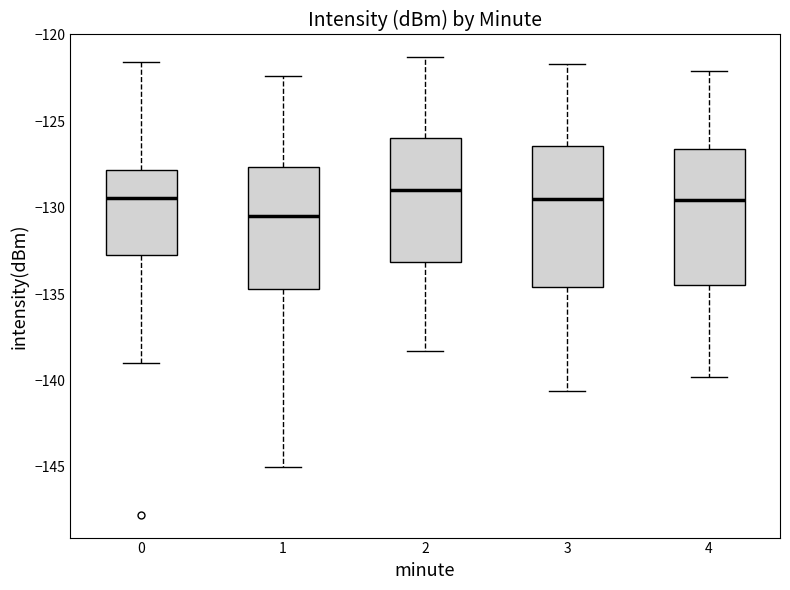

Reading left to right, read every box against the y-axis: the position of its median line, the range the box covers, and the ends of its whiskers. The values are not printed on the chart, so give them approximately, as read against the axis.

0: median -129.5, box -133.0 to -128.0, whiskers -139.0 to -121.5
1: median -130.5, box -134.5 to -127.5, whiskers -145.0 to -122.5
2: median -129.0, box -133.0 to -126.0, whiskers -138.5 to -121.5
3: median -129.5, box -134.5 to -126.5, whiskers -140.5 to -121.5
4: median -129.5, box -134.5 to -126.5, whiskers -140.0 to -122.0